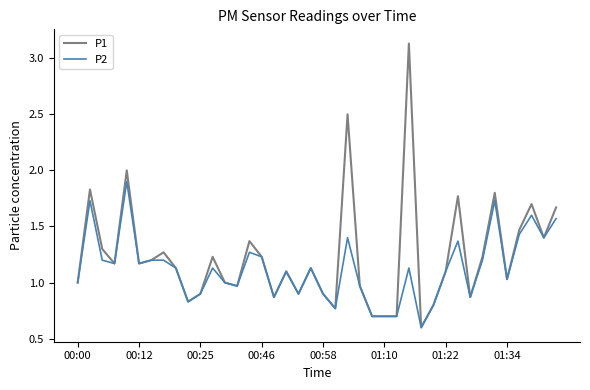

True or false: P2 has more than 0 points higher than both neighbors.

True